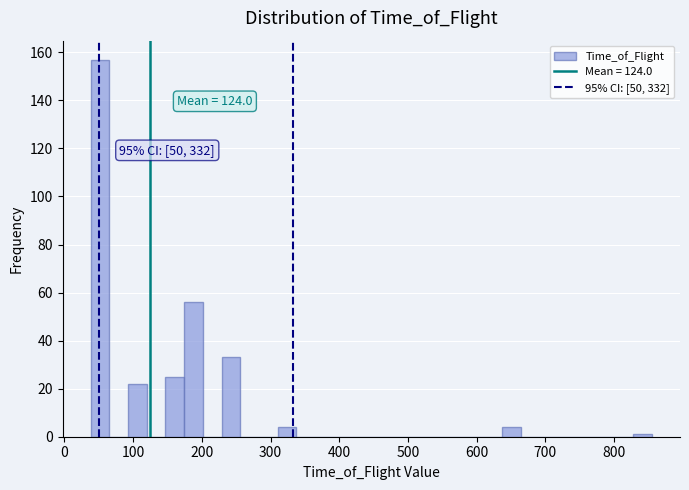

Read against the x-axis, roughly where is the centre of the tallest bar?

50